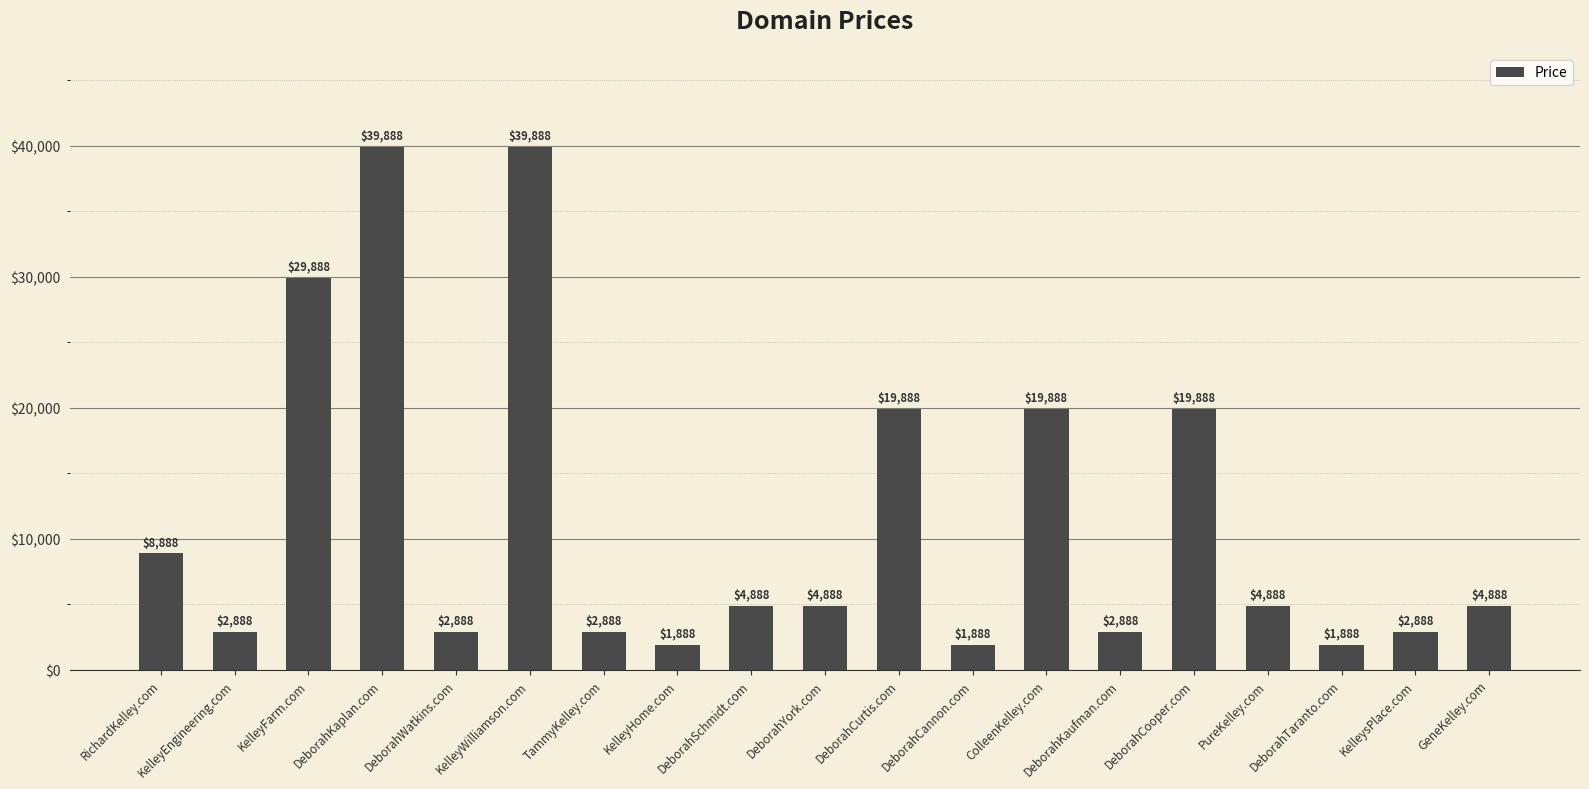

How many series are shown in this chart?

1